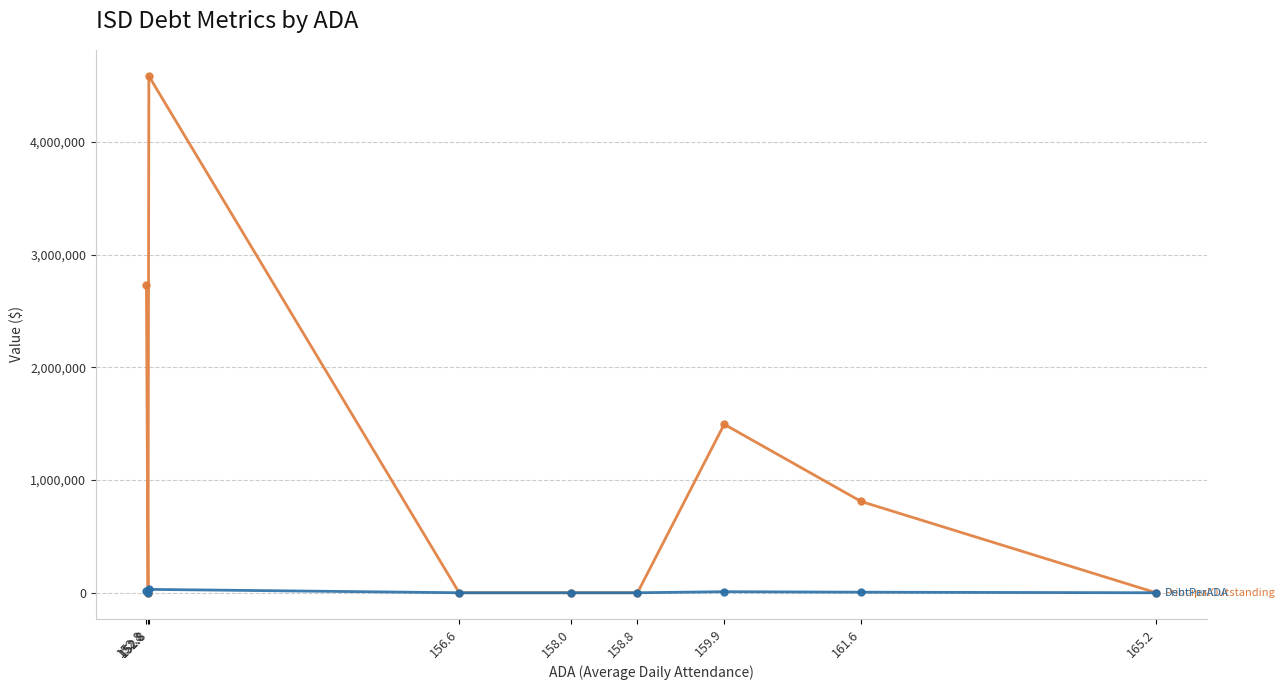

At which category is the sum across all series the highest?

152.8